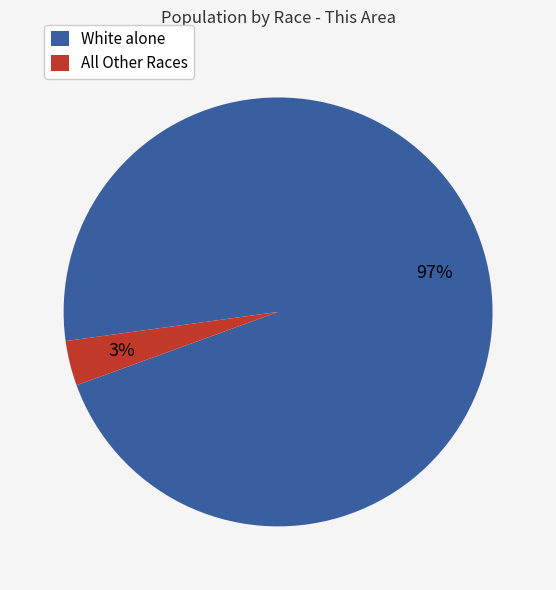

Is there any slice that represents more than half of the pie?

Yes